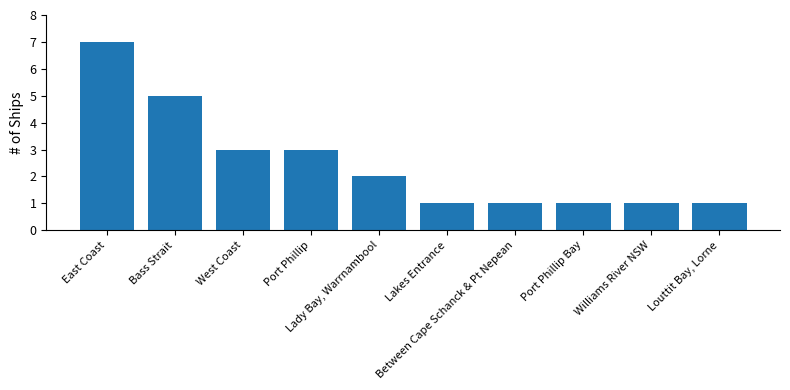

What is the change in value from West Coast to Louttit Bay, Lorne?

-2